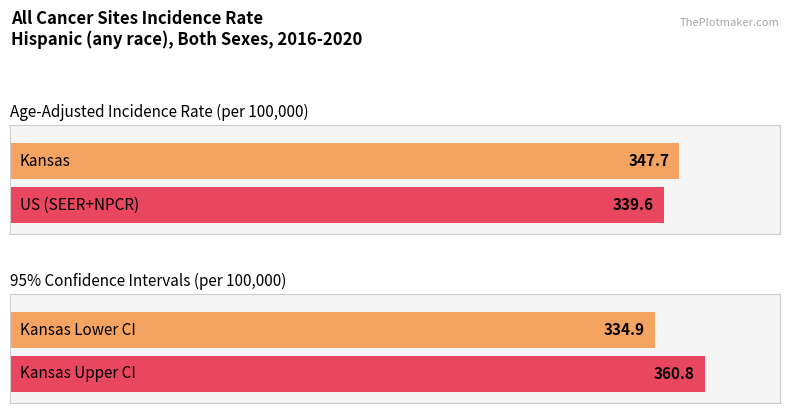

Rank the categories by Age-Adjusted Incidence Rate value from lowest to highest.

US (SEER+NPCR), Kansas